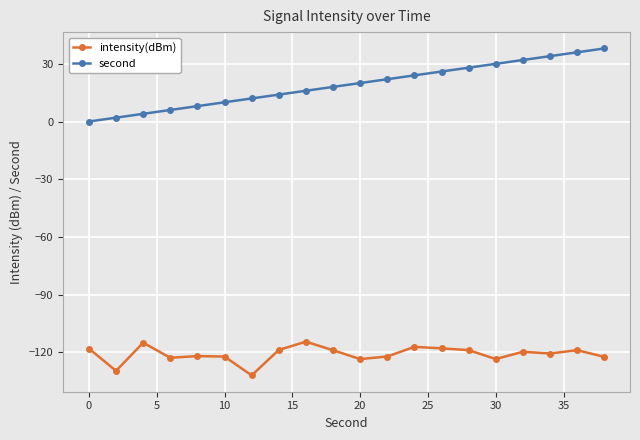

Which series has the largest total across all categories?

second